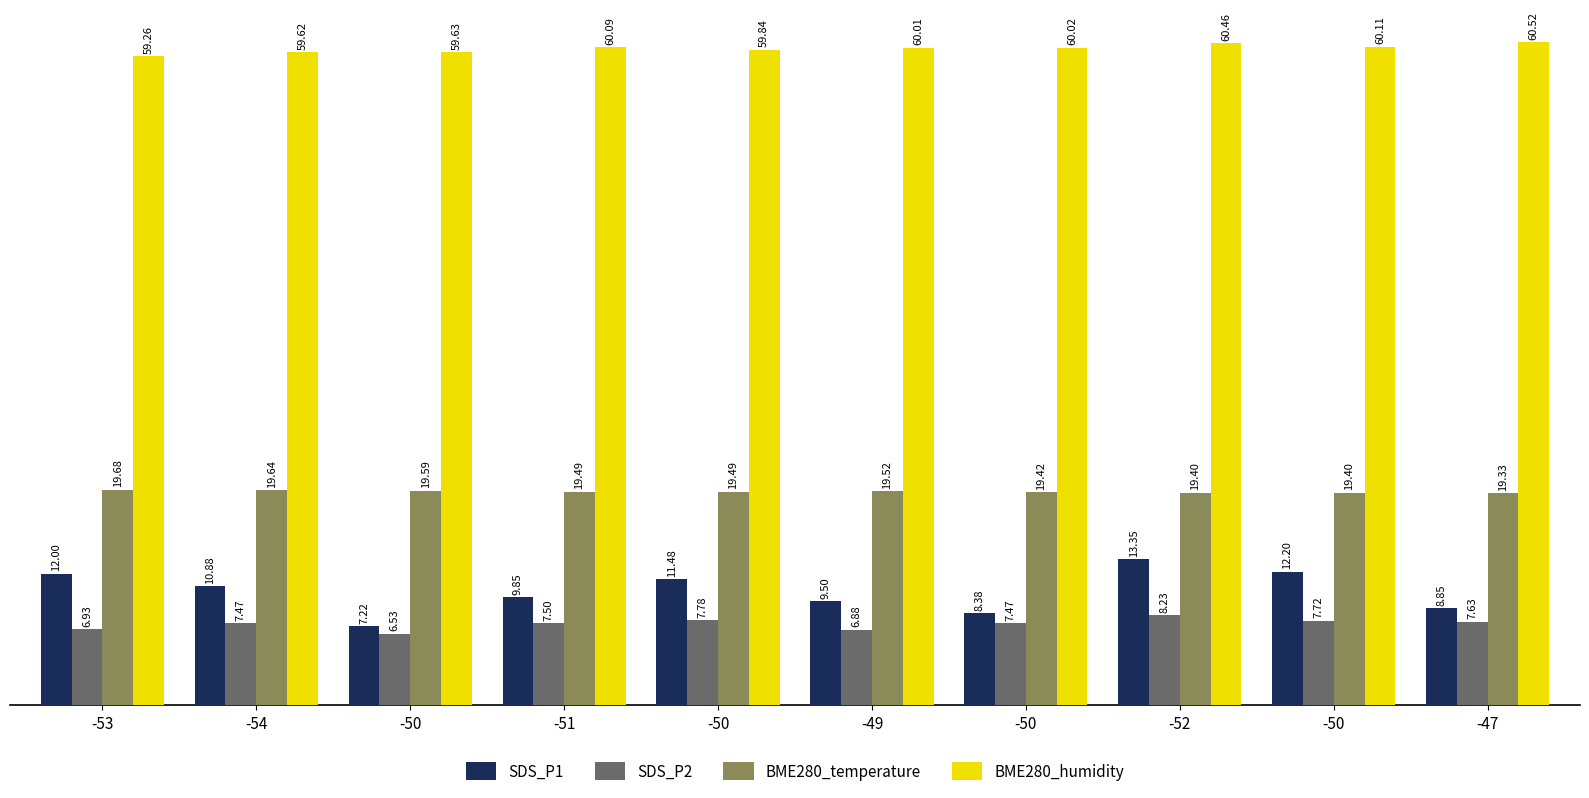

Are the bars grouped side by side (vs. stacked)?

Yes